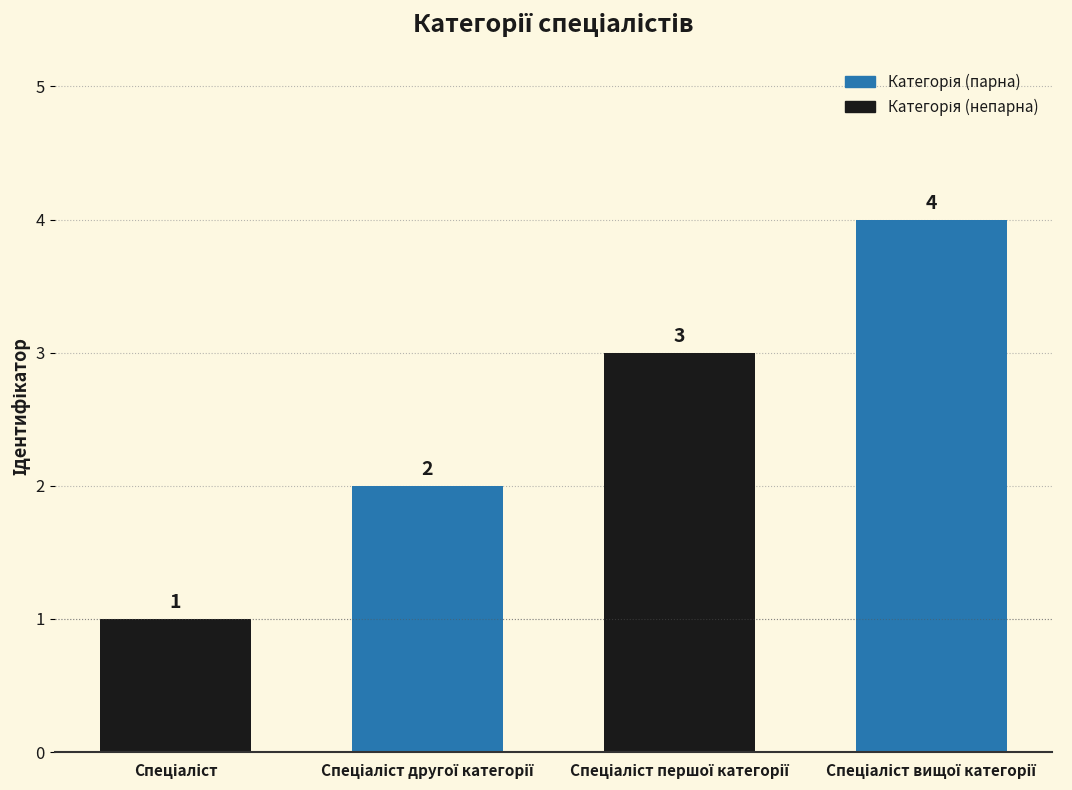

What is the value of the 4th bar from the left?

4